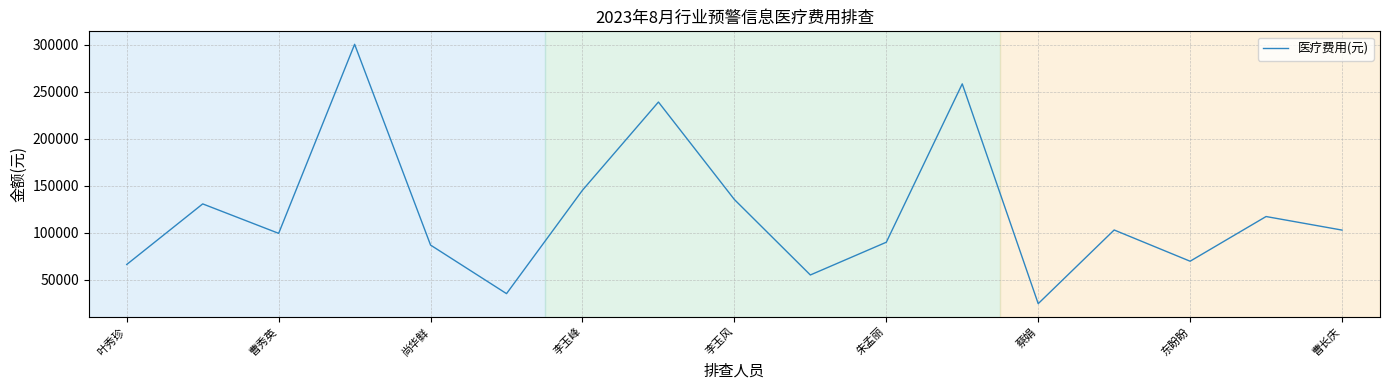

What is the smallest value displayed?

24449.0